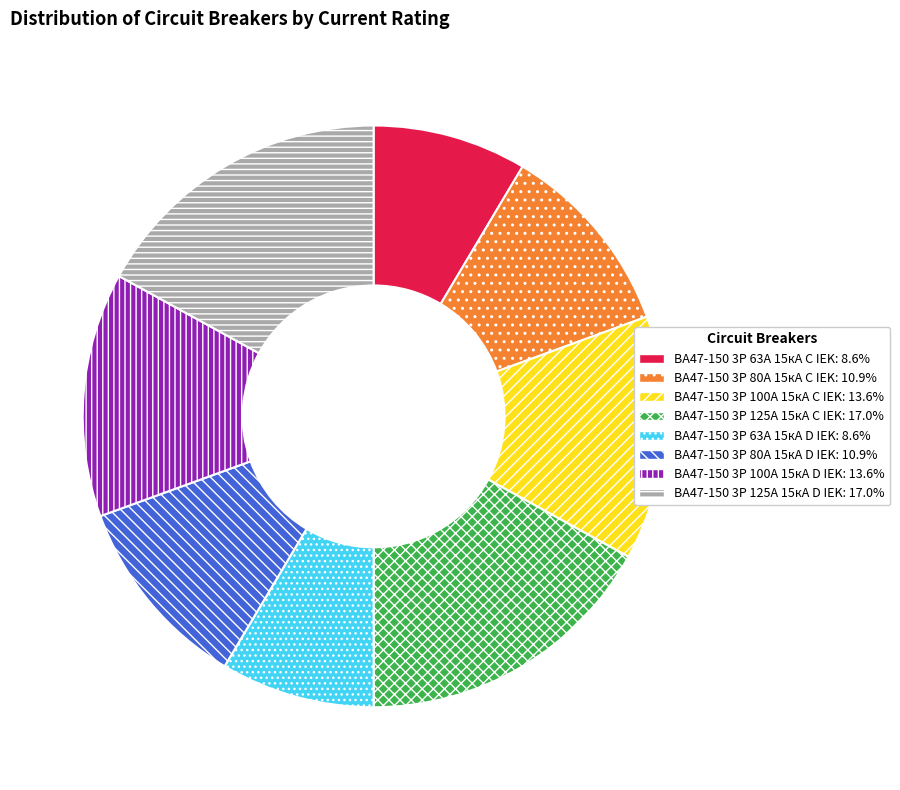

Approximately how many times larger is the value at ВА47-150 3P 80А 15кА C IEK compared to ВА47-150 3P 63А 15кА D IEK?

1.3